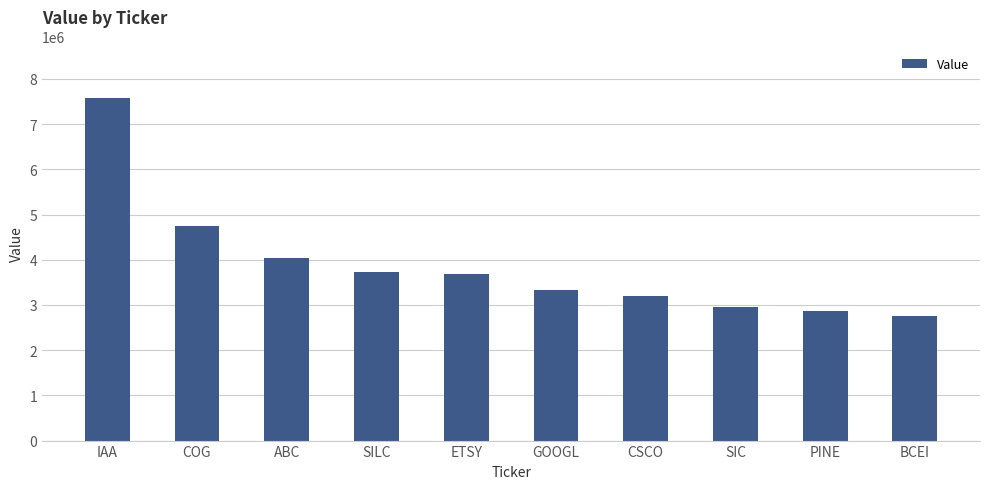

What is the label of the 4th bar from the right?

CSCO